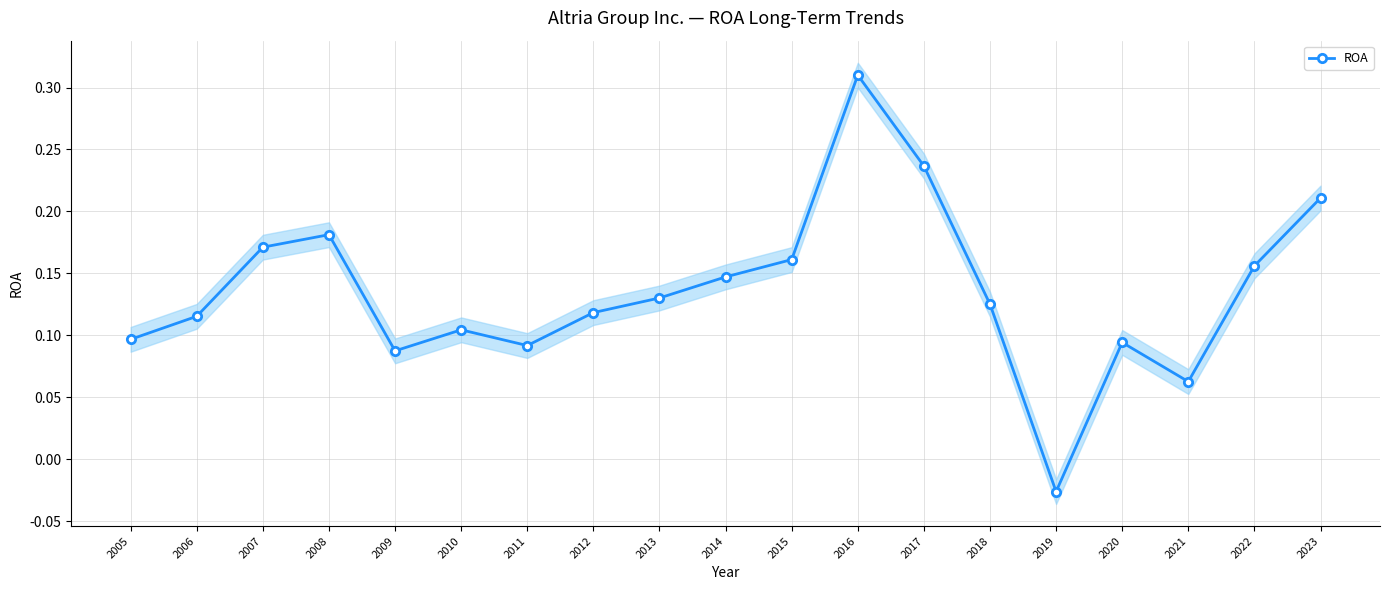

How many data points does each series have?

19